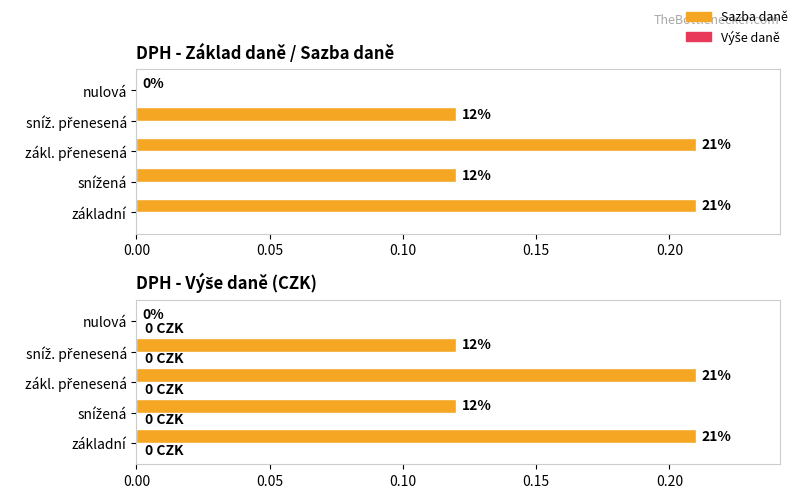

How many groups of bars are there?

5